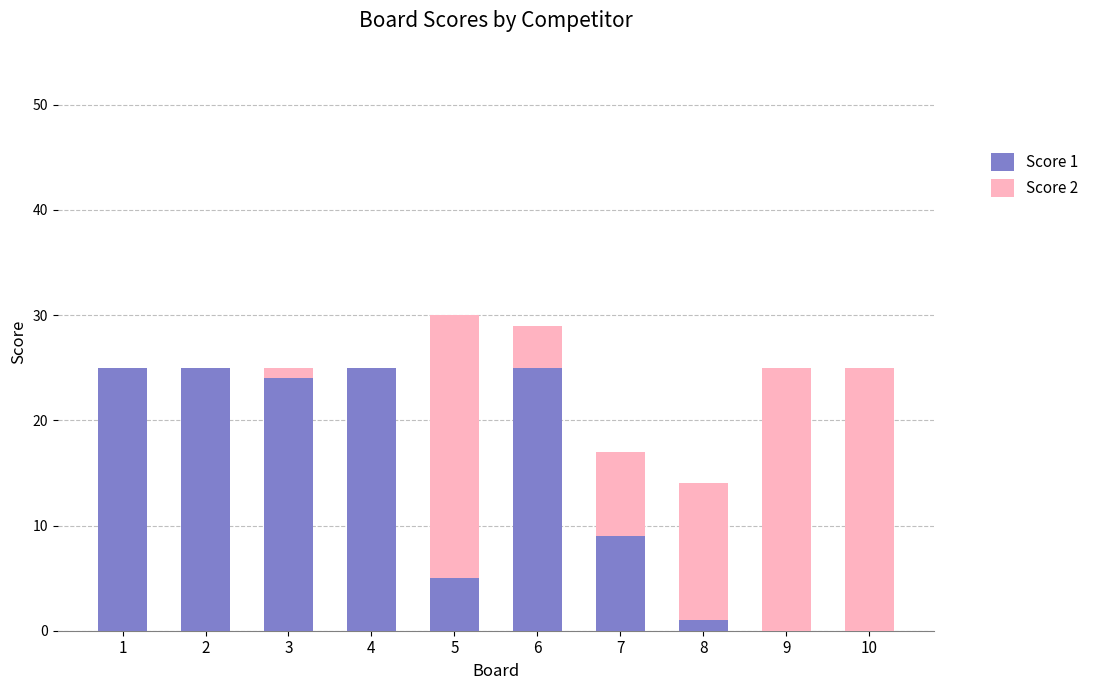

Reading left to right, what are the values for Score 1?

1=25	2=25	3=24	4=25	5=5	6=25	7=9	8=1	9=0	10=0